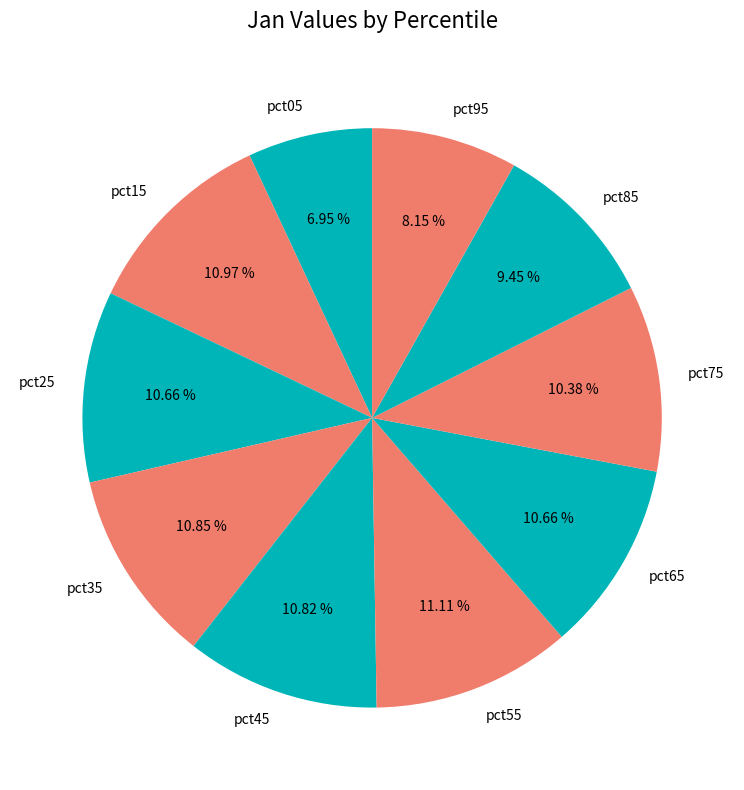

How many slices are in this pie chart?

10